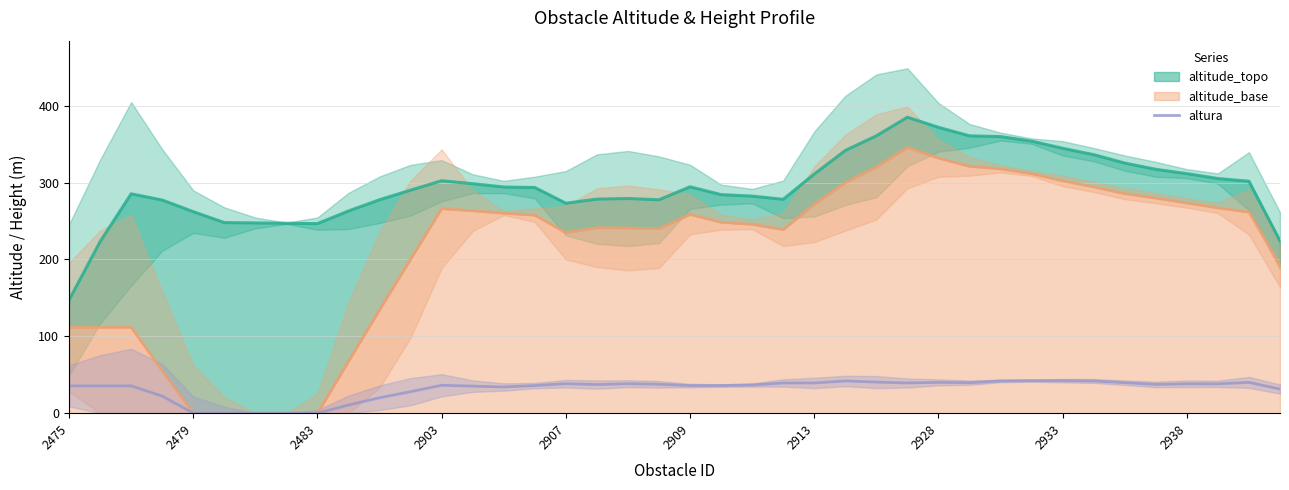

How many points are higher than both their immediate neighbors (excluding endpoints)?

6